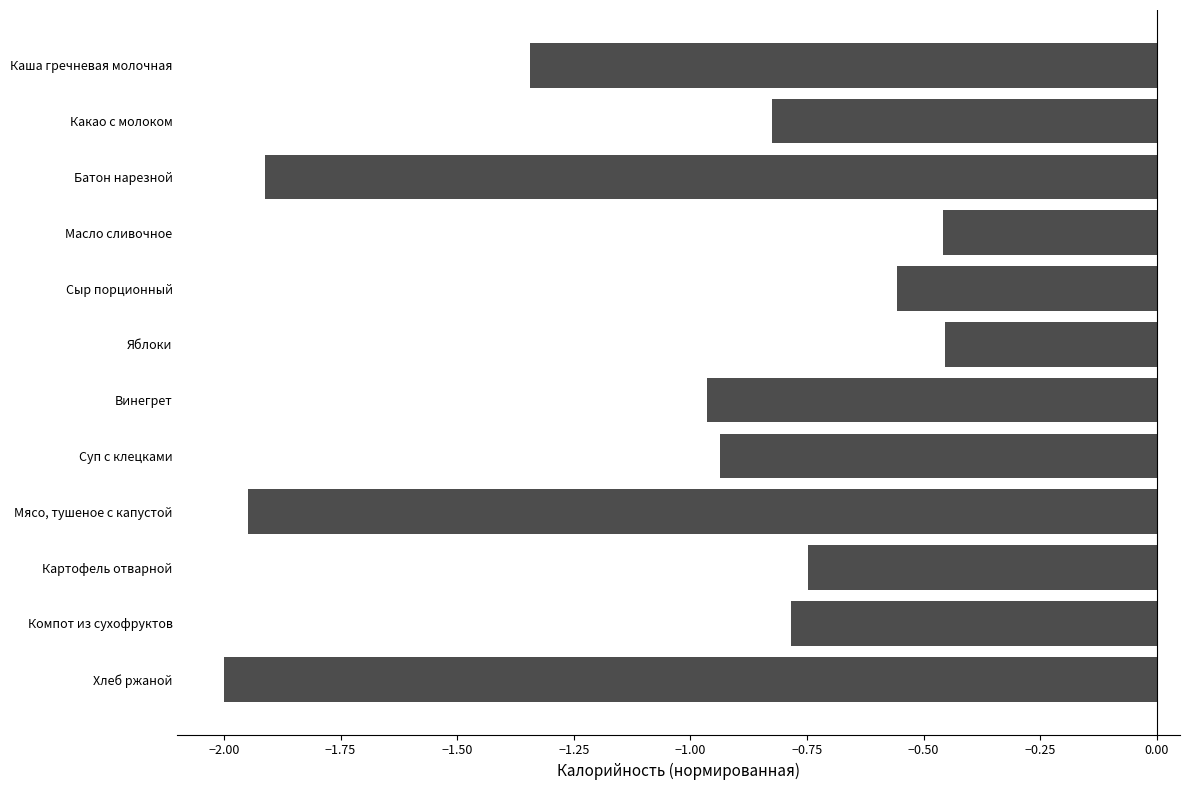

The value at Масло сливочное is -0.7. True or false?

False